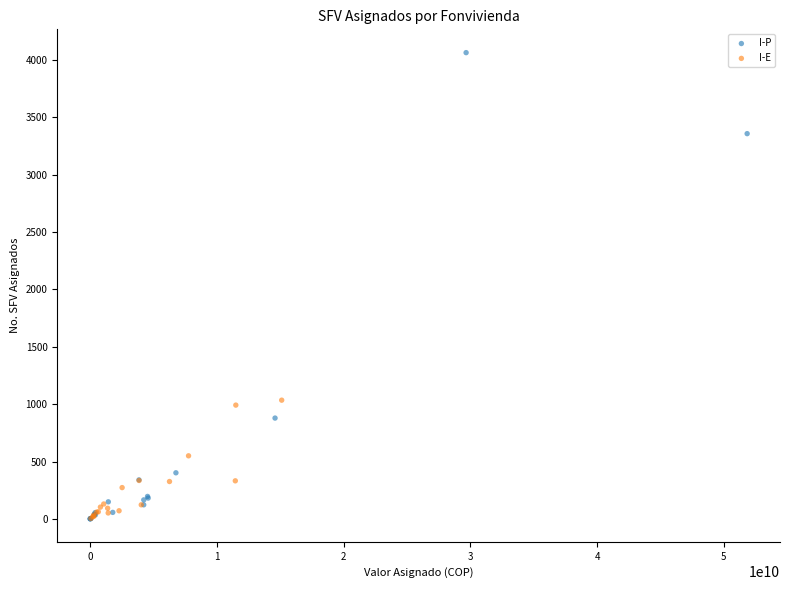

Which series has the widest spread of Y values?

I-P